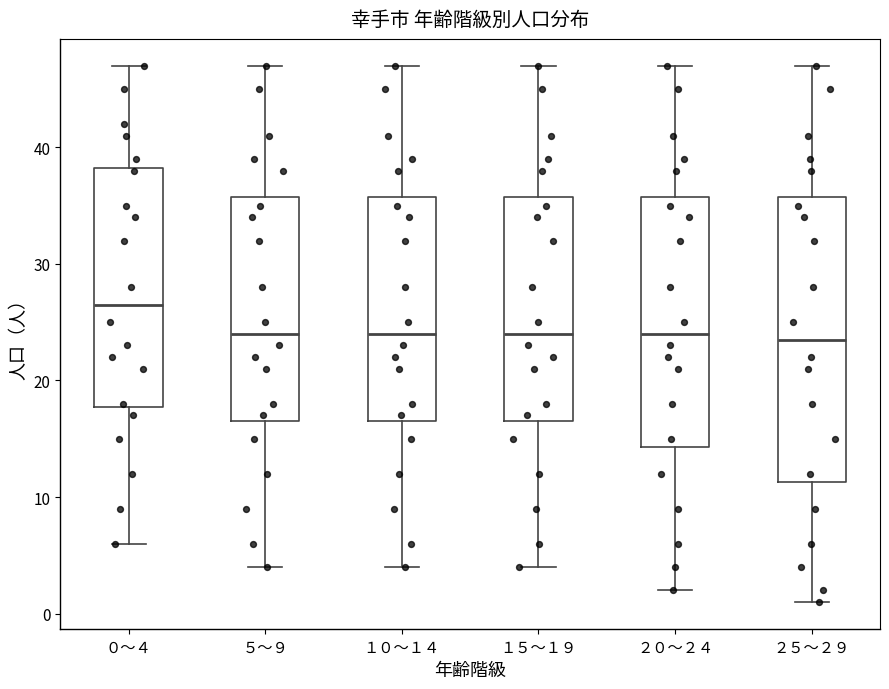

Reading left to right, transcribe this box plot: for each box, give where its median line is, the range the box spans, and where its two whiskers end, as read against the y-axis. The values are not printed on the chart, so give them approximately, as read against the axis.

０～４: median 27, box 18 to 38, whiskers 6 to 47
５～９: median 24, box 17 to 36, whiskers 4 to 47
１０～１４: median 24, box 17 to 36, whiskers 4 to 47
１５～１９: median 24, box 17 to 36, whiskers 4 to 47
２０～２４: median 24, box 14 to 36, whiskers 2 to 47
２５～２９: median 24, box 11 to 36, whiskers 1 to 47